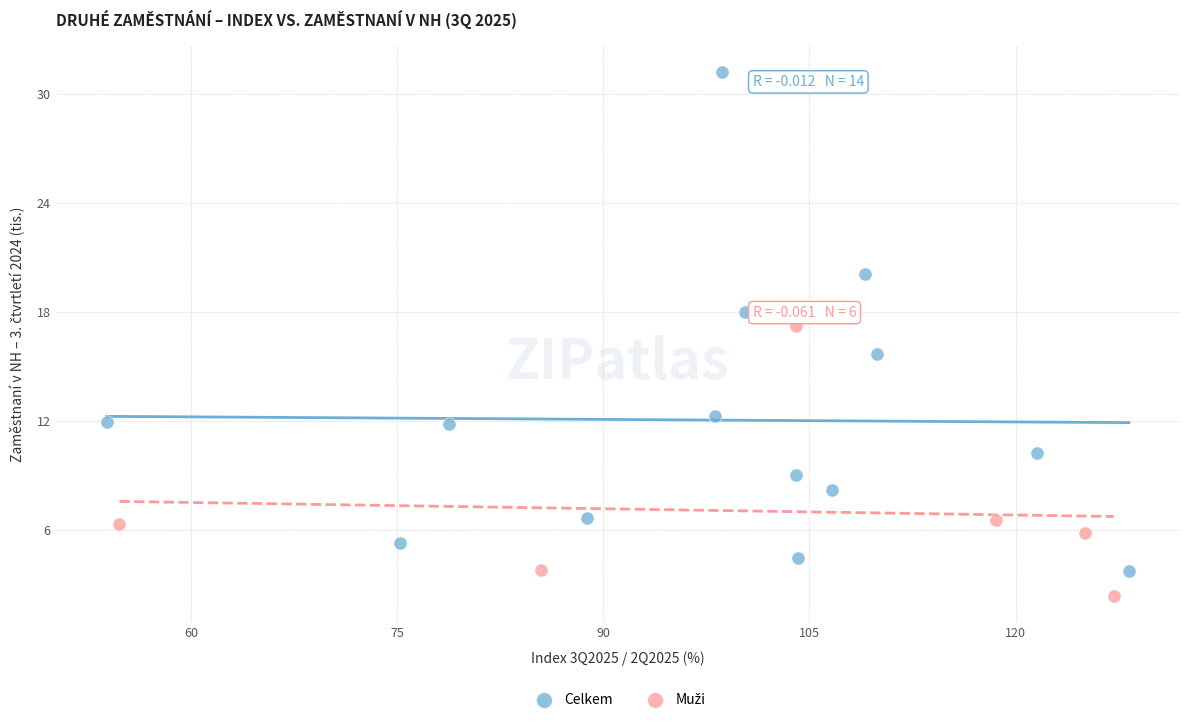

Which series has the widest spread of Y values?

Celkem